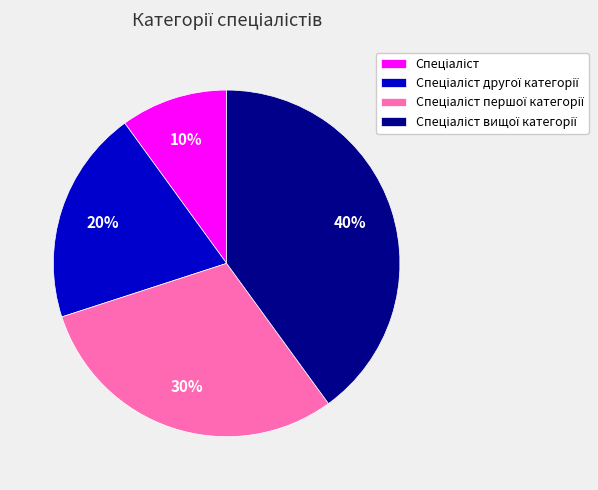

To the nearest percent, what is the average slice percentage?

25%